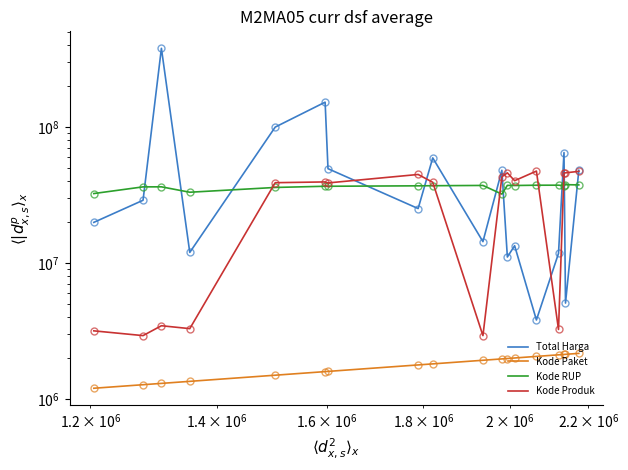

True or false: Kode RUP and Kode Paket intersect in this chart.

False